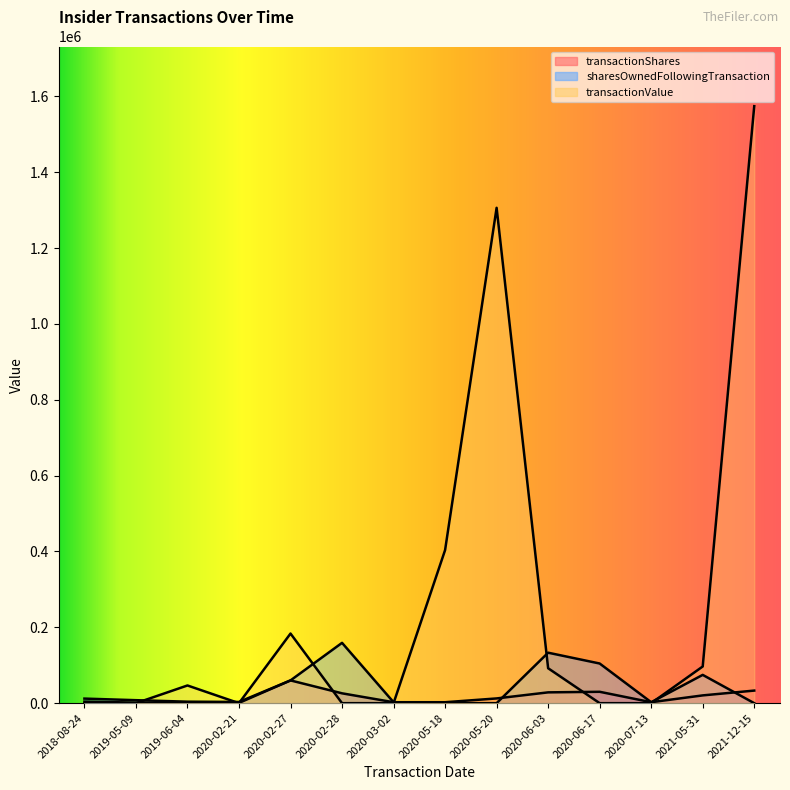

Is the value of sharesOwnedFollowingTransaction at 2018-08-24 greater than the value of transactionValue at 2020-05-18?

No